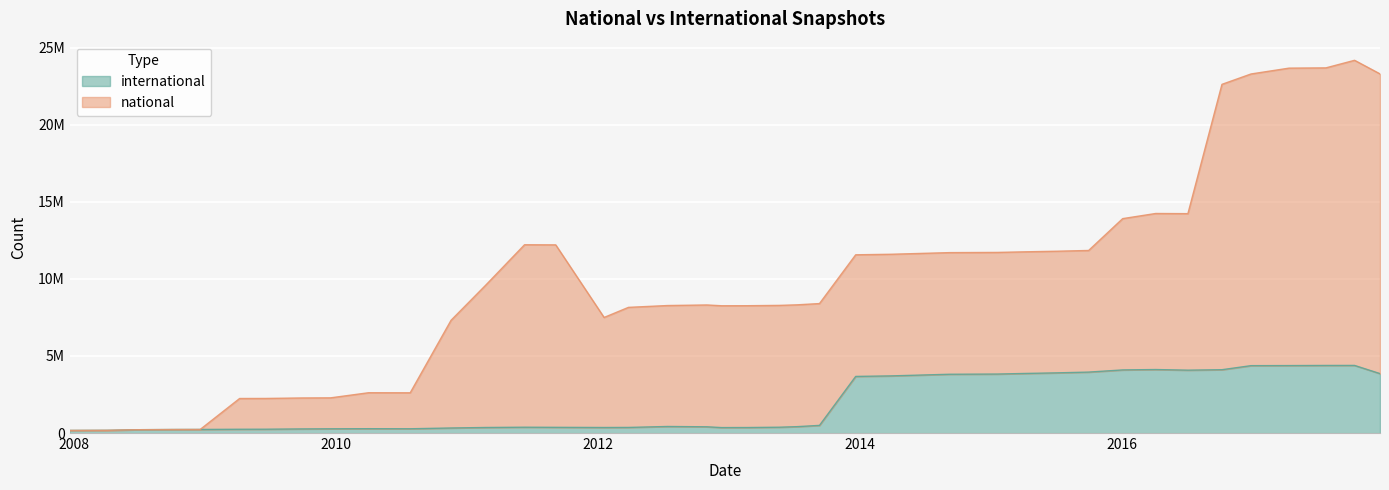

What is the highest value of the national series?

24170455